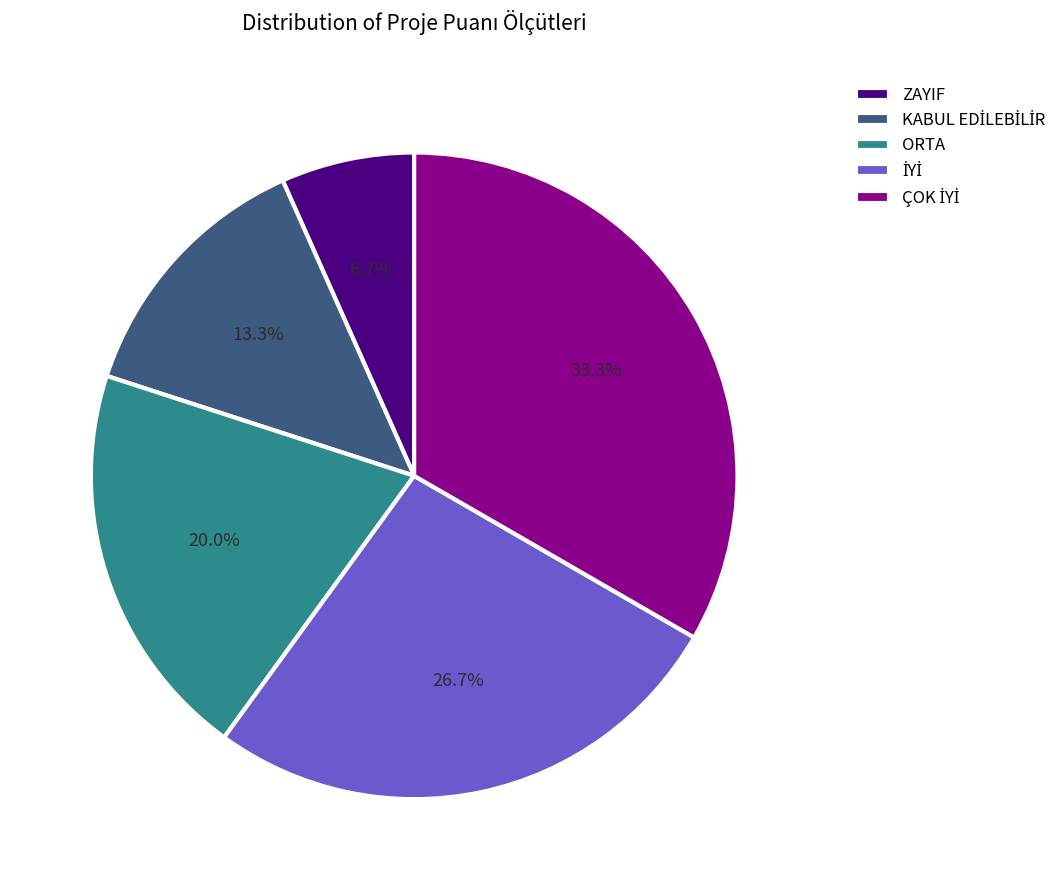

Which category has the smallest portion of the pie?

ZAYIF